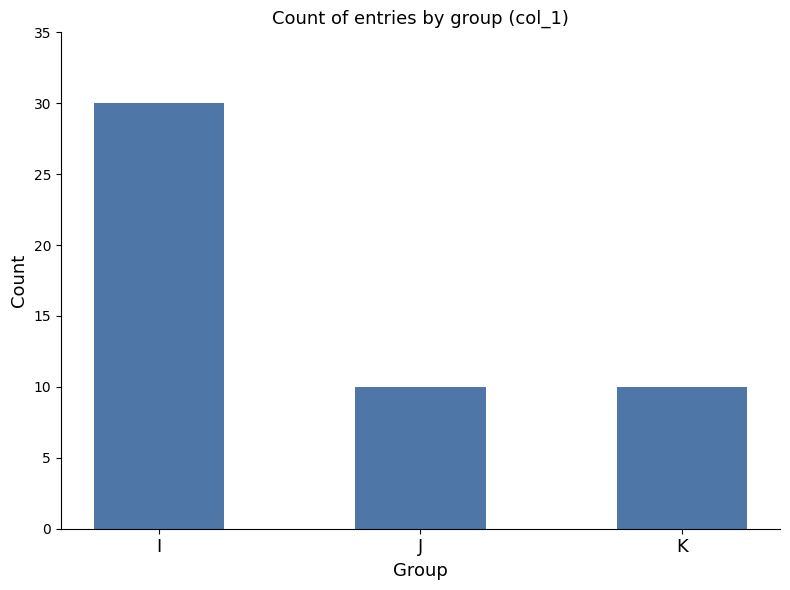

What is the average value?

17